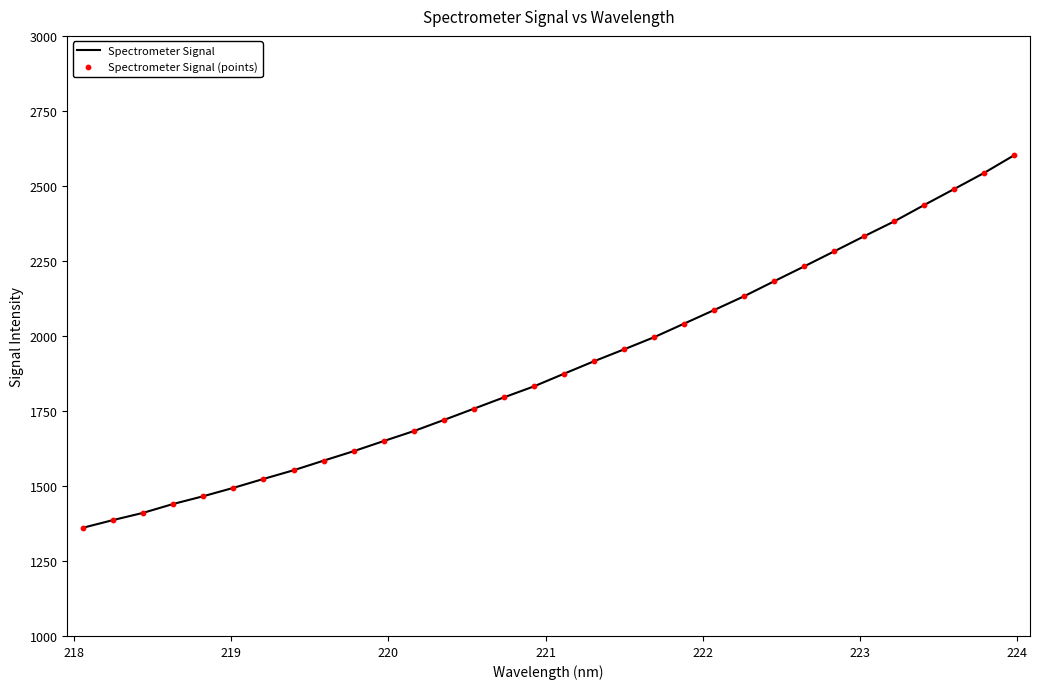

What is the difference between the maximum and minimum values?

1241.7